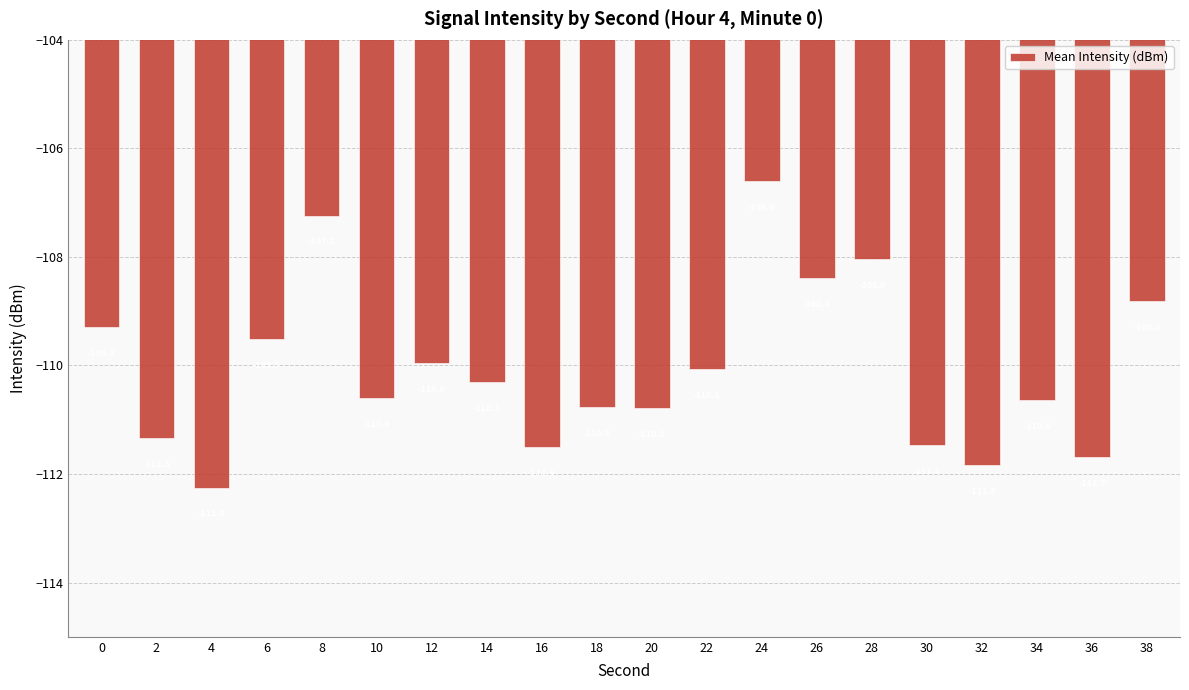

Reading left to right, transcribe all the data shown in this chart.

0=-109.3	2=-111.3	4=-112.3	6=-109.5	8=-107.2	10=-110.6	12=-110.0	14=-110.3	16=-111.5	18=-110.8	20=-110.8	22=-110.1	24=-106.6	26=-108.4	28=-108.0	30=-111.5	32=-111.8	34=-110.6	36=-111.7	38=-108.8